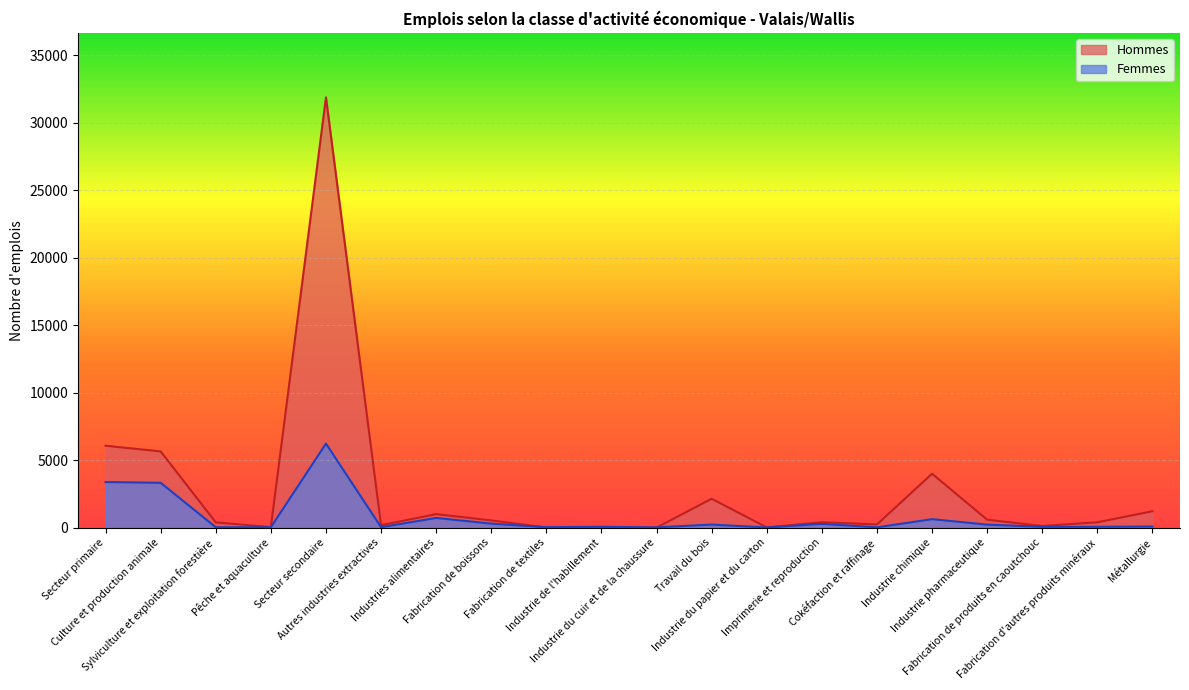

Reading right to left, list all the values displayed in this chart.

Hommes: 1214	395	121	584	3995	234	401	15	2140	2	10	6	535	1000	177	31894	38	387	5646	6071
Femmes: 82	59	59	221	626	21	279	11	225	19	64	32	295	717	31	6225	29	27	3322	3378